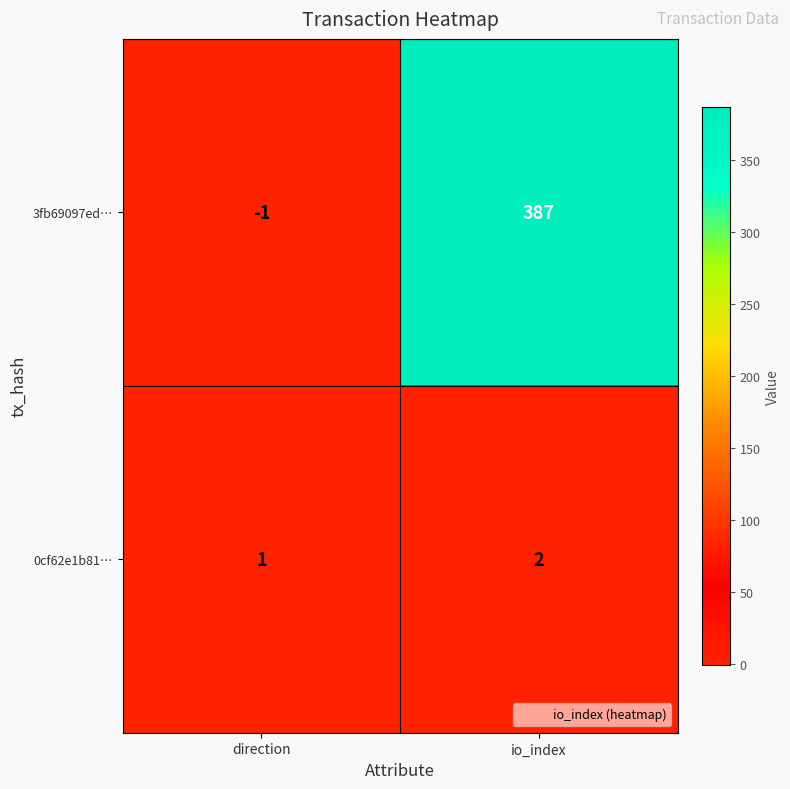

At which category is the sum across all series the highest?

io_index